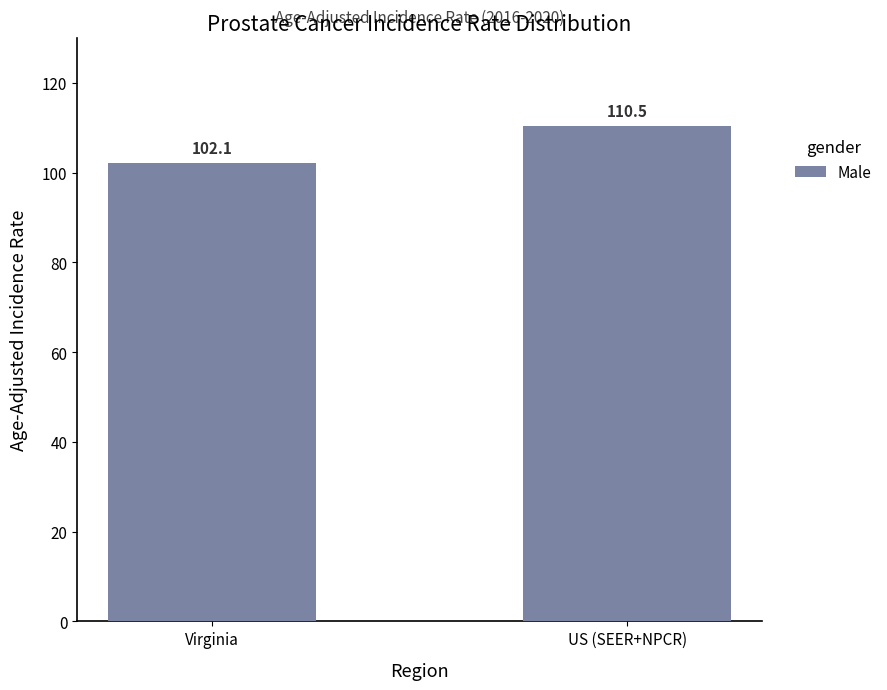

What is the change in value from Virginia to US (SEER+NPCR)?

+8.4